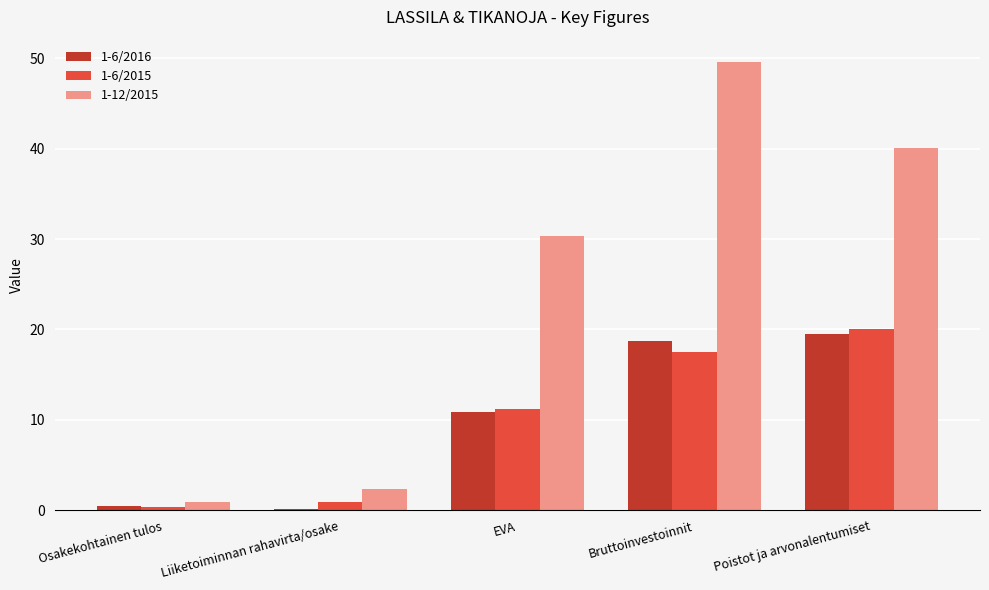

What value does the 1-6/2016 series have at Bruttoinvestoinnit?

18.7